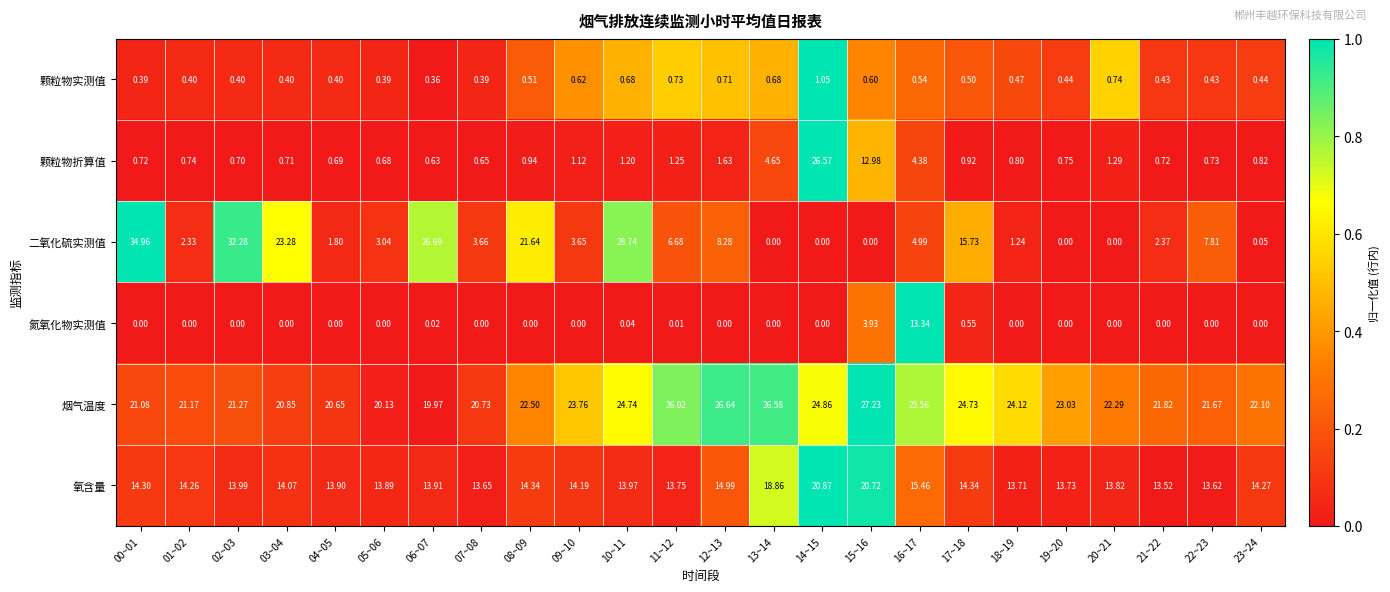

Which series has the largest range (max minus min)?

二氧化硫实测值